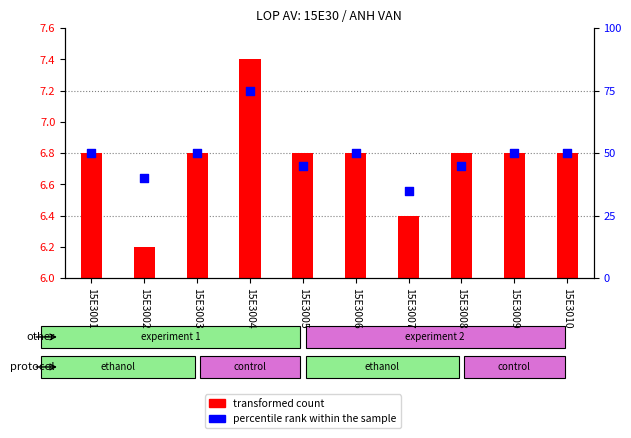

What are all the series names shown in the legend?

transformed count, percentile rank within the sample